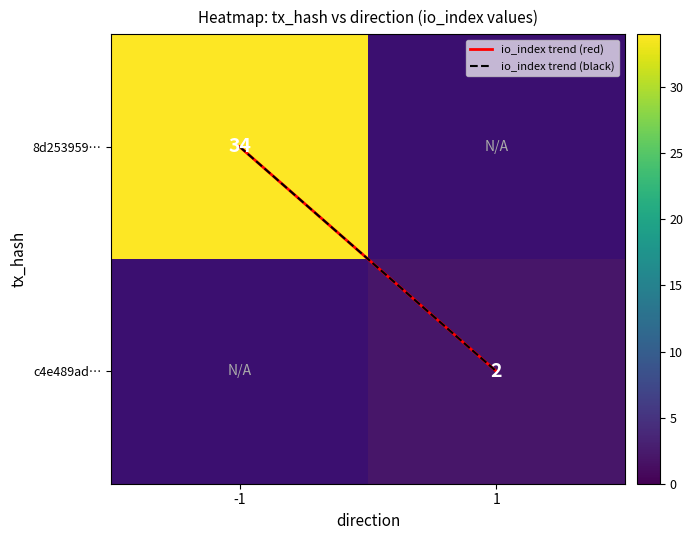

At which label does 8d253959… reach its minimum?

-1